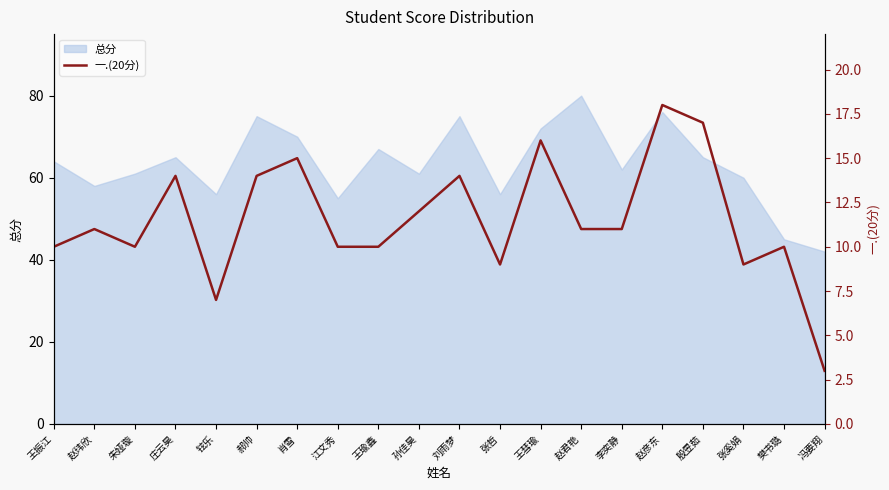

The value at 庄云昊 is 14. True or false?

True